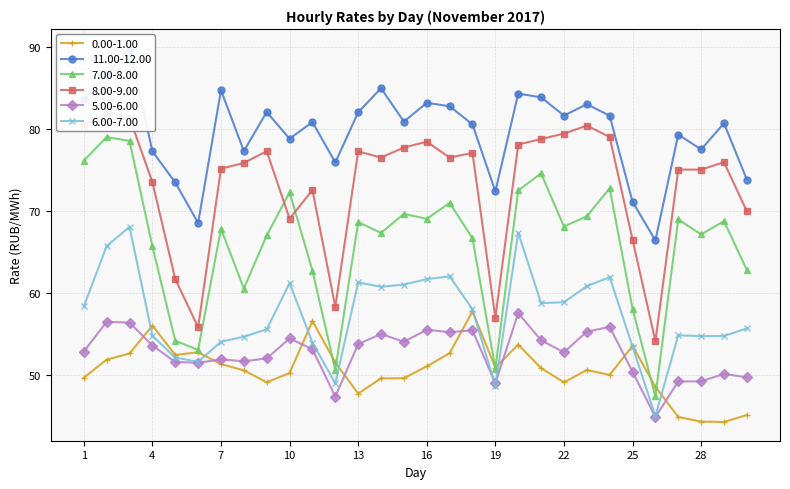

True or false: 11.00-12.00 and 0.00-1.00 cross at least once.

False